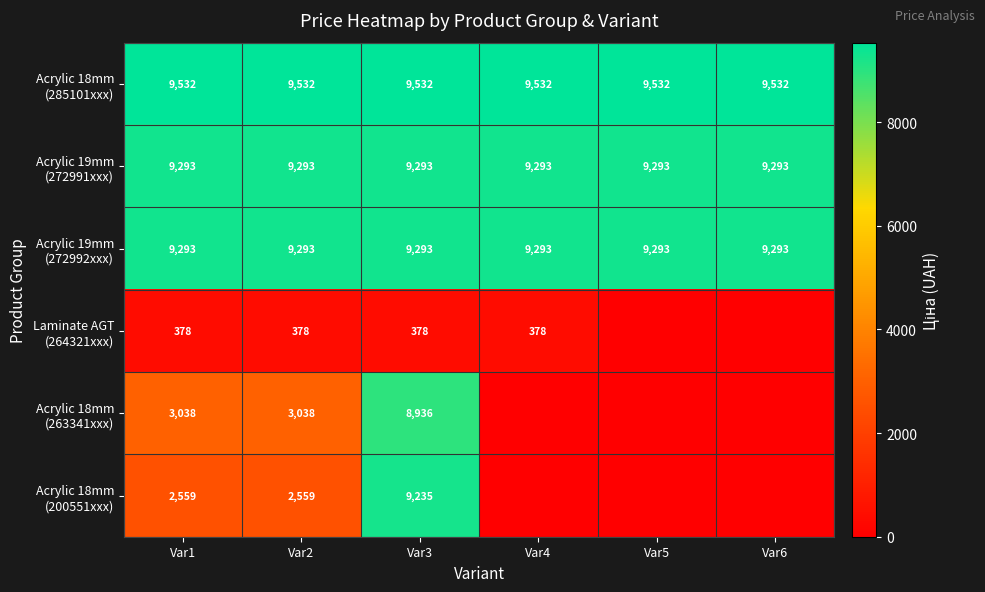

At which category does the chart reach its peak across all series?

Var1